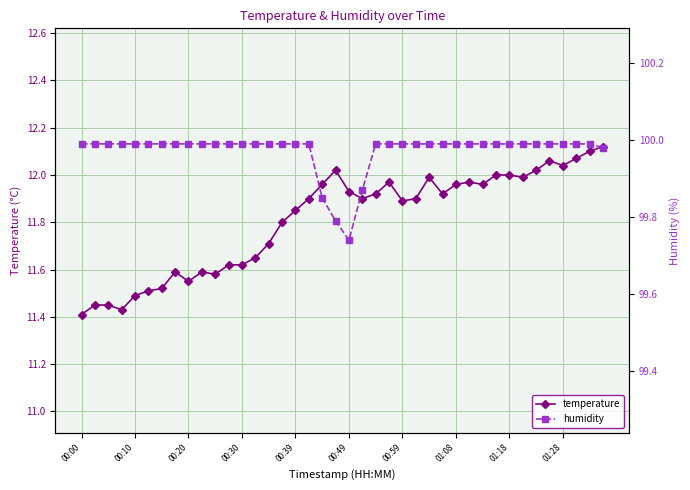

True or false: humidity has a value of 51.0 at 33.

False